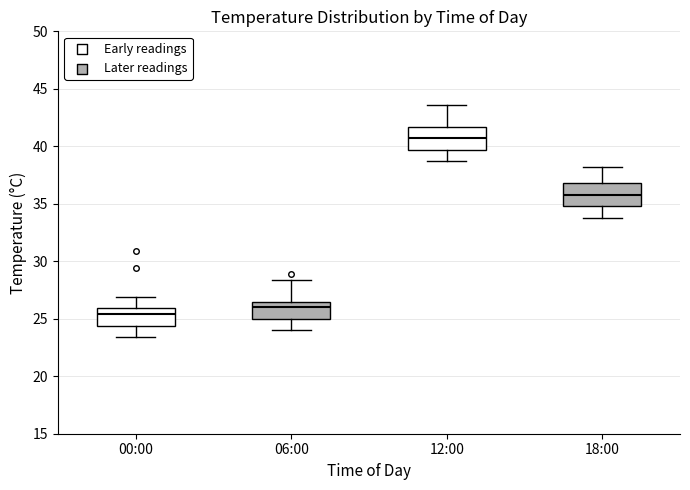

Reading left to right, read every box against the y-axis: the position of its median line, the range the box covers, and the ends of its whiskers. The values are not printed on the chart, so give them approximately, as read against the axis.

00:00: median 25.5, box 24.5 to 26.0, whiskers 23.5 to 27.0
06:00: median 26.0, box 25.0 to 26.5, whiskers 24.0 to 28.5
12:00: median 40.5, box 39.5 to 41.5, whiskers 38.5 to 43.5
18:00: median 36.0, box 35.0 to 37.0, whiskers 34.0 to 38.0